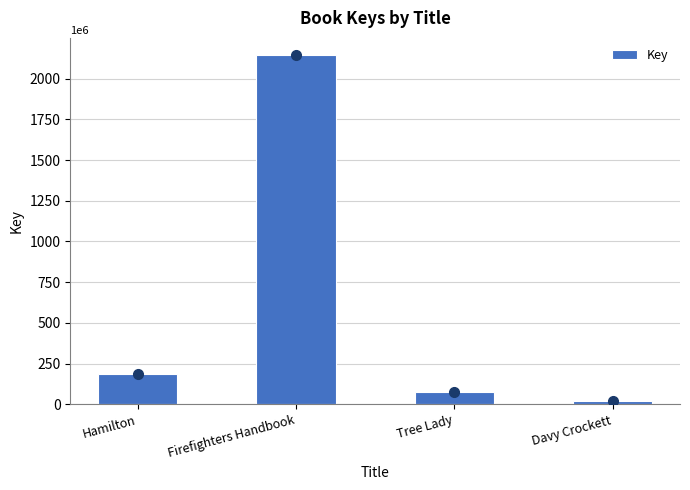

Between Firefighters Handbook and Hamilton, which is larger?

Firefighters Handbook